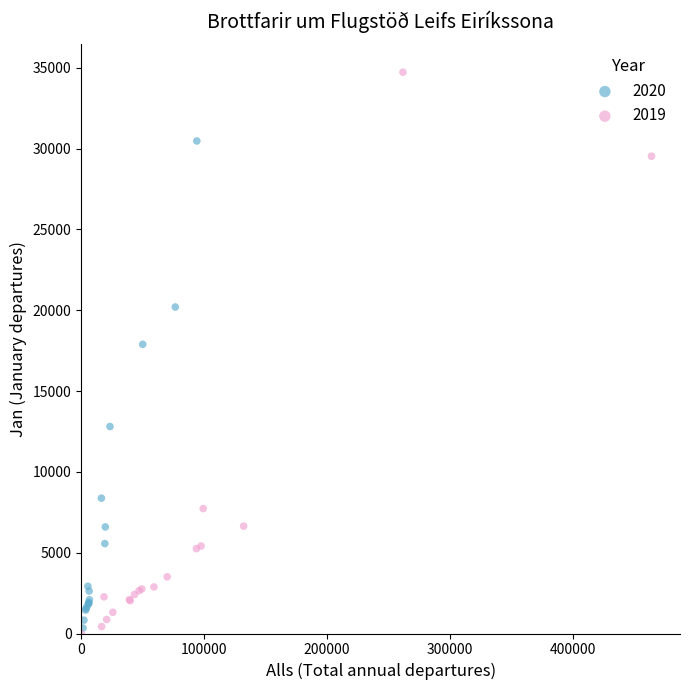

Which series reaches the maximum Y coordinate?

2019